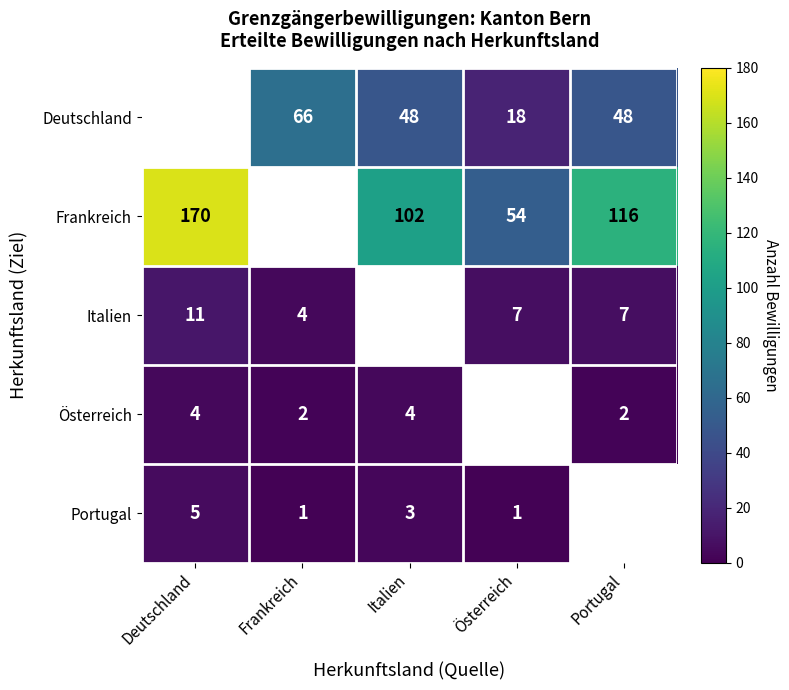

The Österreich series shows 4 at Portugal. True or false?

False